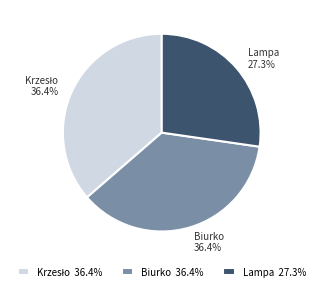

Is the sum of Lampa and Biurko greater than half?

Yes